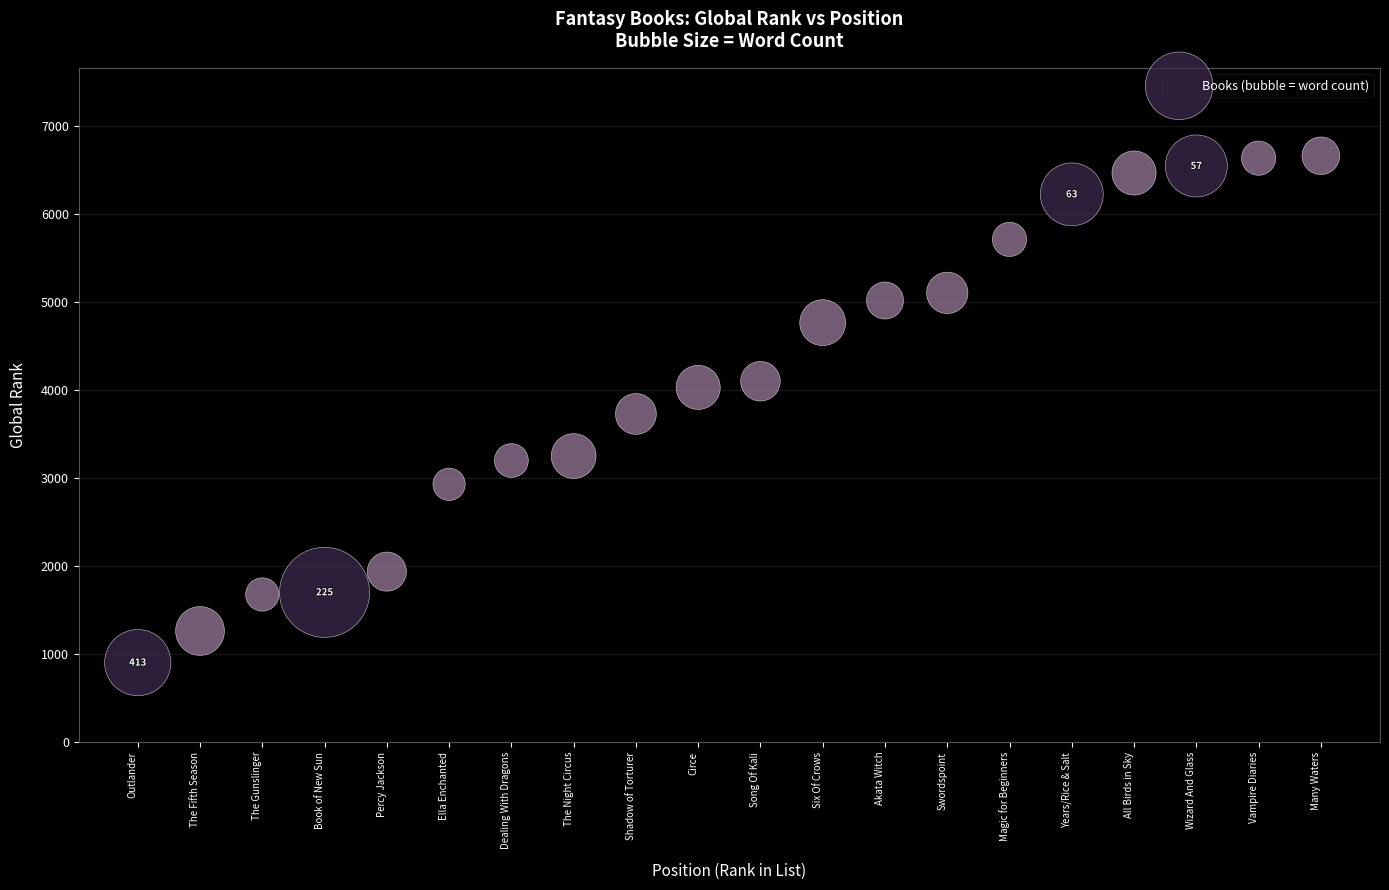

What is the range of X values (max minus min)?

19